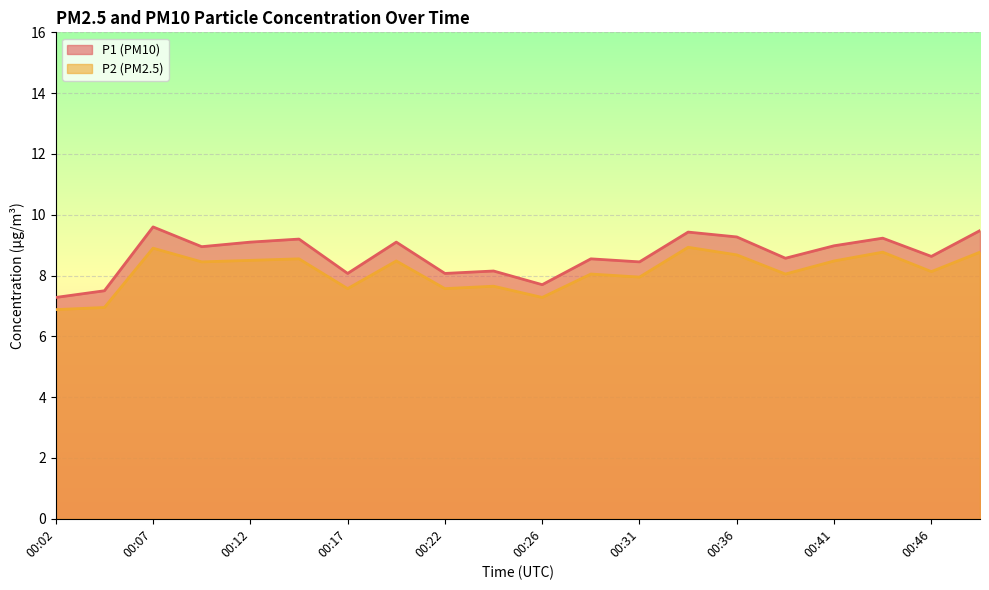

True or false: P2 and P1 intersect in this chart.

False